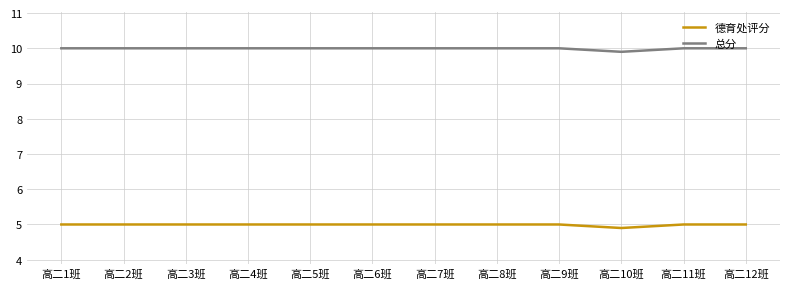

True or false: 总分 and 德育处评分 intersect in this chart.

False